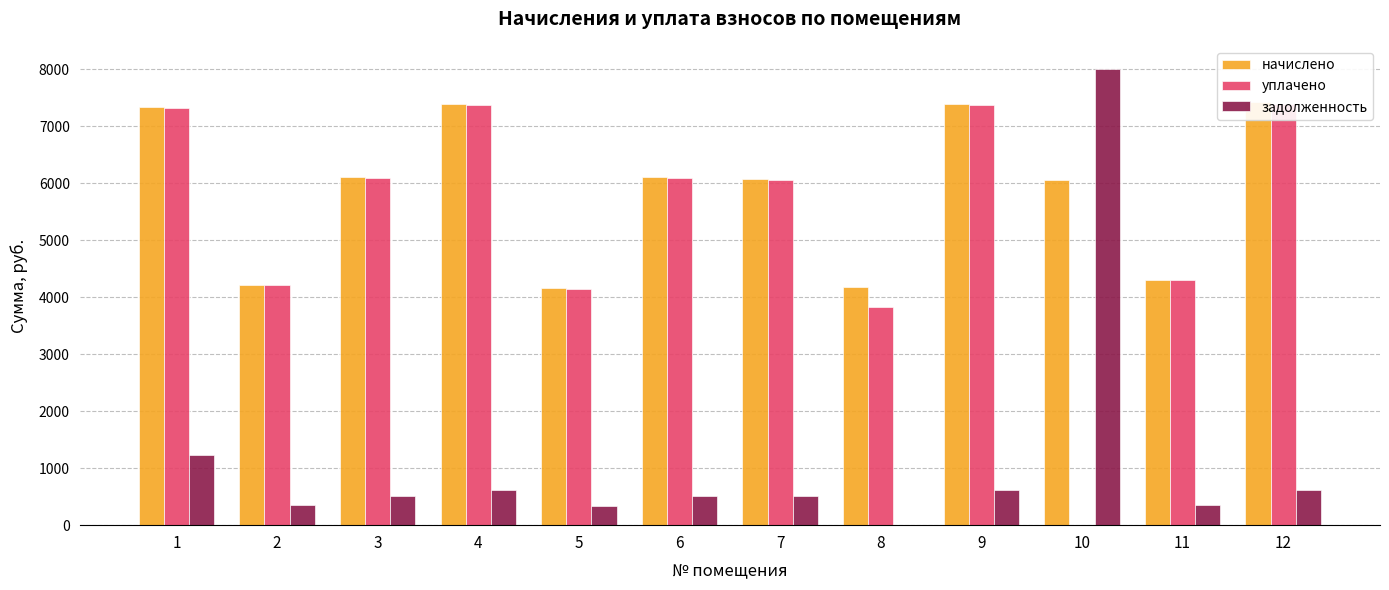

How many data points does each series have?

12